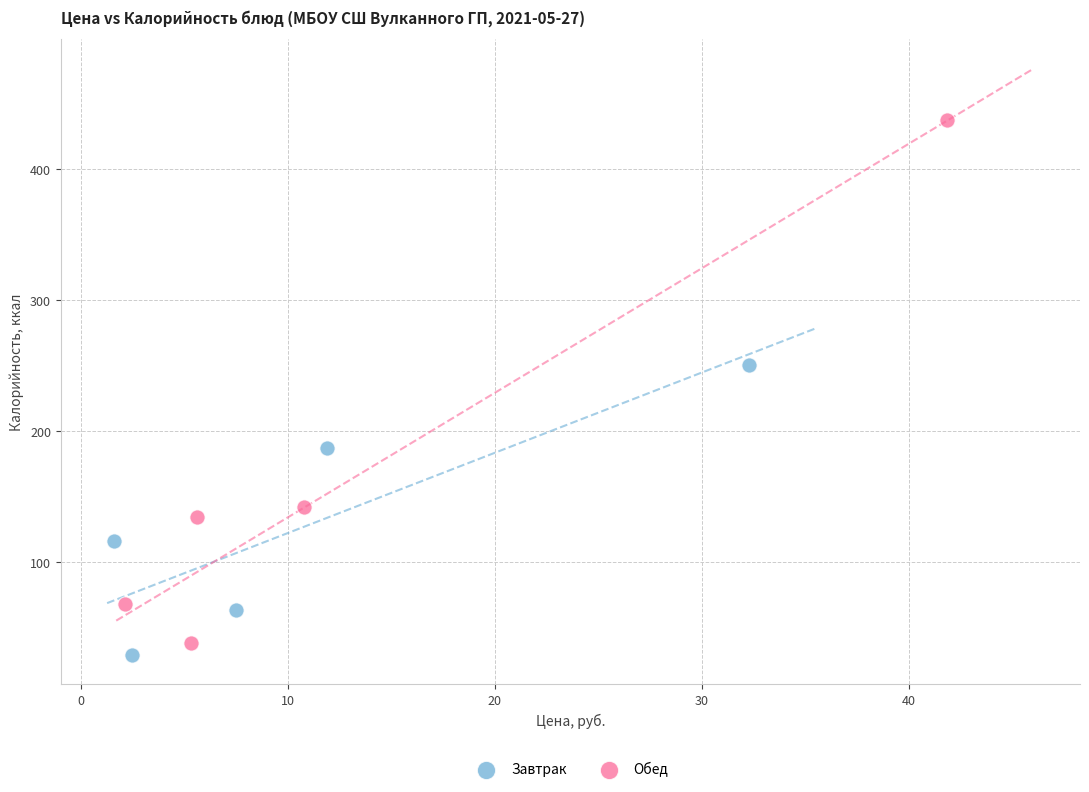

Which series contains the highest Y value?

Обед